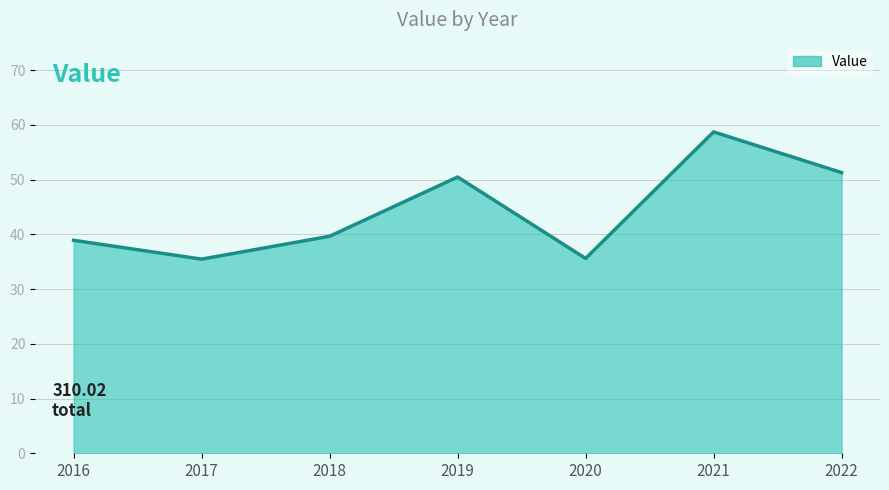

Which category has the highest value across all series?

2021